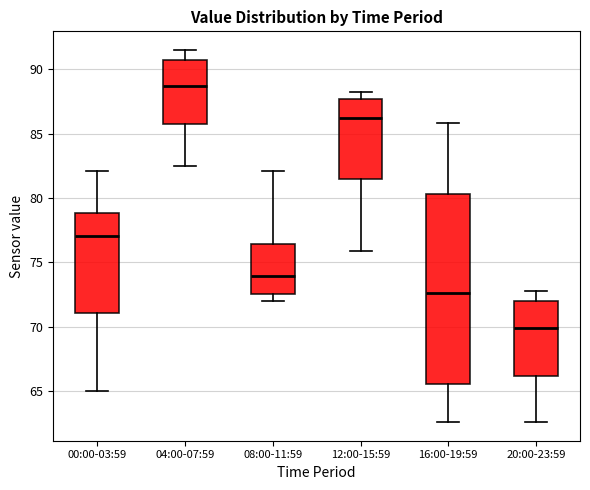

Reading left to right, read every box against the y-axis: the position of its median line, the range the box covers, and the ends of its whiskers. The values are not printed on the chart, so give them approximately, as read against the axis.

00:00-03:59: median 77.0, box 71.0 to 79.0, whiskers 65.0 to 82.0
04:00-07:59: median 88.5, box 86.0 to 90.5, whiskers 82.5 to 91.5
08:00-11:59: median 74.0, box 72.5 to 76.5, whiskers 72.0 to 82.0
12:00-15:59: median 86.0, box 81.5 to 87.5, whiskers 76.0 to 88.0
16:00-19:59: median 72.5, box 65.5 to 80.5, whiskers 62.5 to 86.0
20:00-23:59: median 70.0, box 66.0 to 72.0, whiskers 62.5 to 73.0